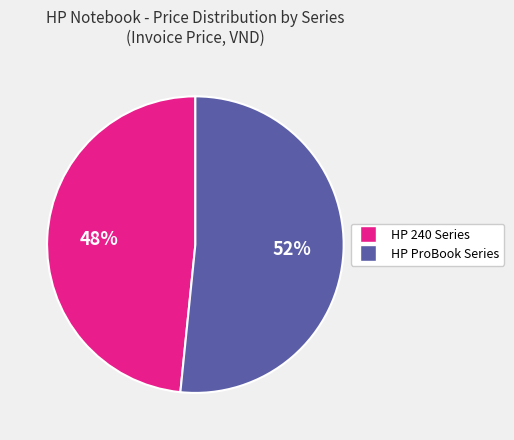

Which slice is the largest?

HP ProBook Series